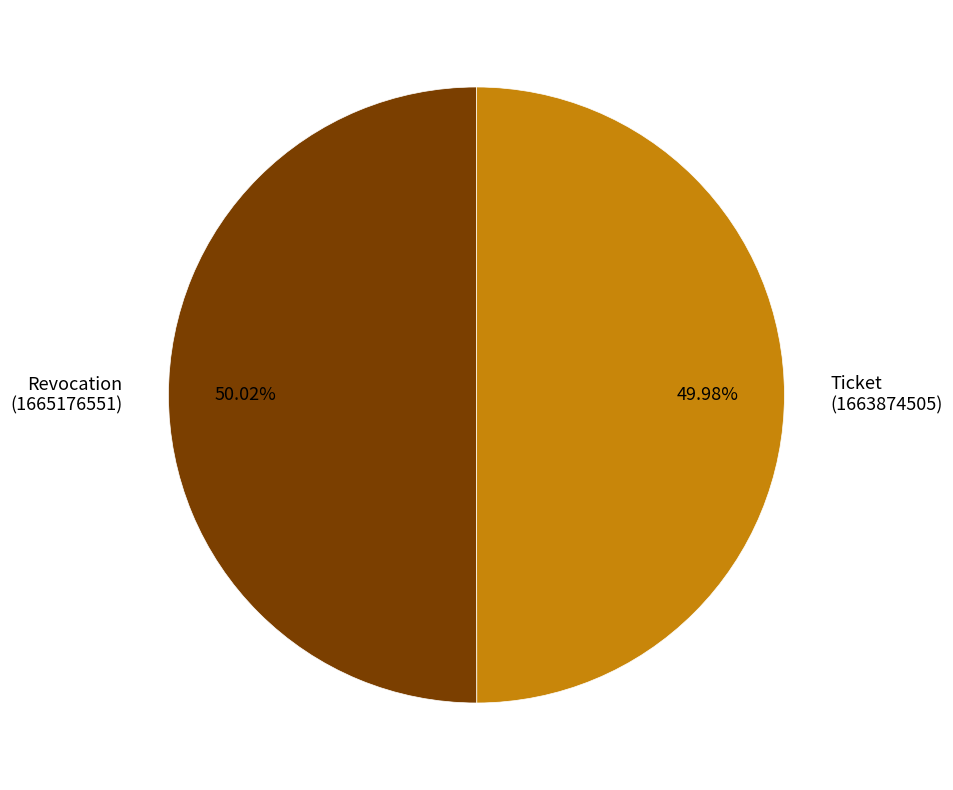

Do Ticket (1663874505) and Revocation (1665176551) together represent more than half of the pie?

Yes